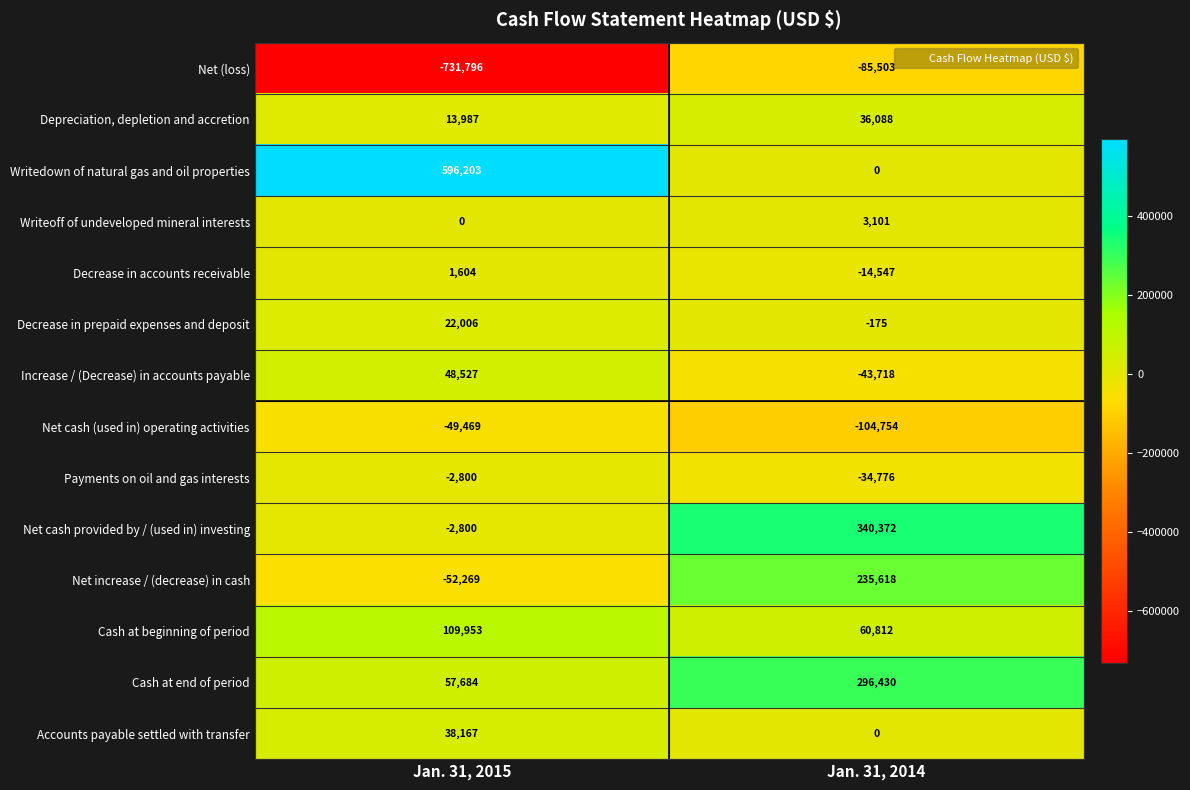

Which label corresponds to the smallest value in the chart?

Jan. 31, 2015